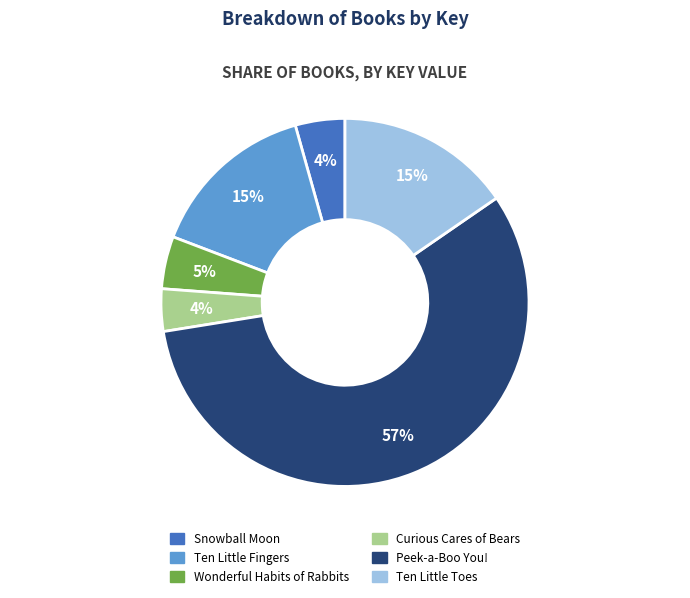

True or false: Peek-a-Boo You! accounts for 57% of the total.

True